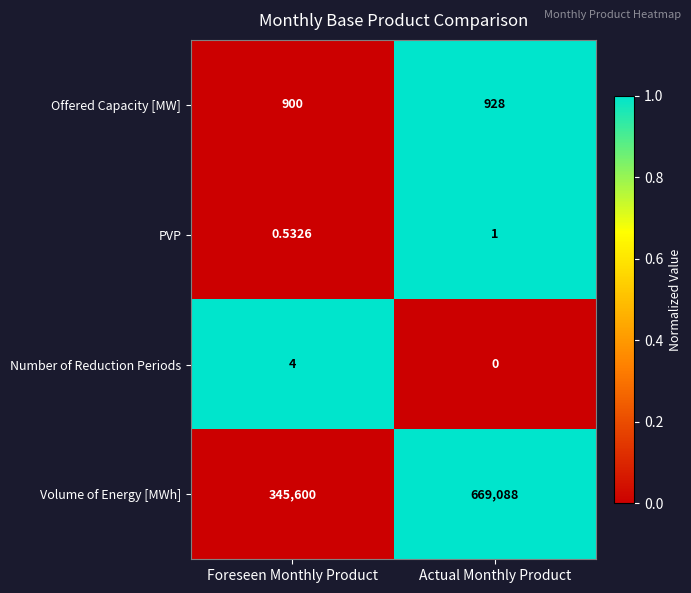

Which category has the lowest value in the Volume of Energy [MWh] series?

Foreseen Monthly Product